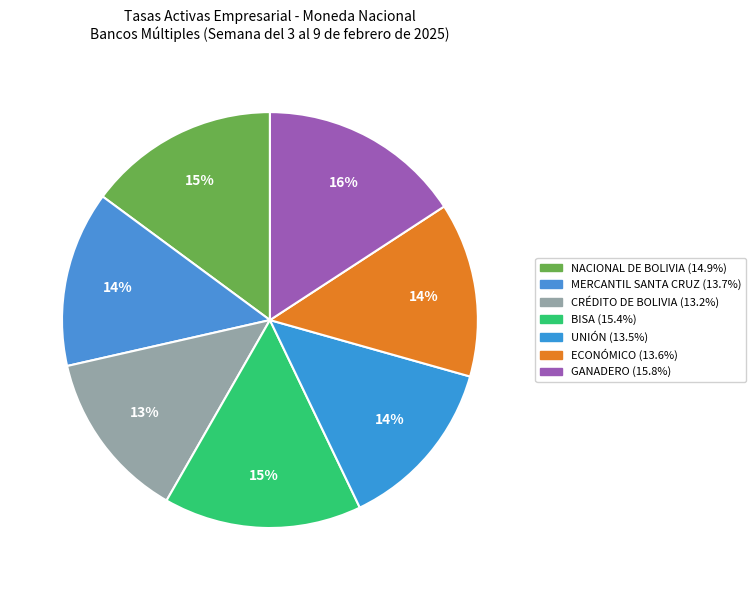

Which slice is the smallest?

CRÉDITO DE BOLIVIA